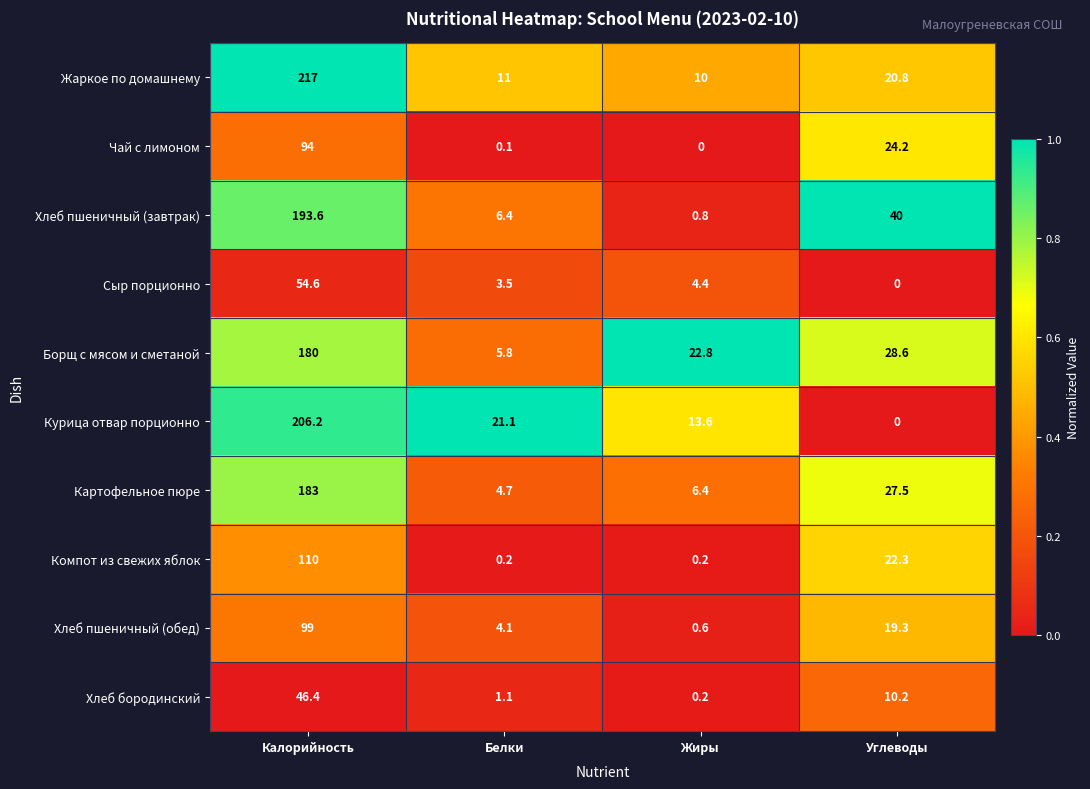

What is the spread (max minus min) of values at Белки?

21.0